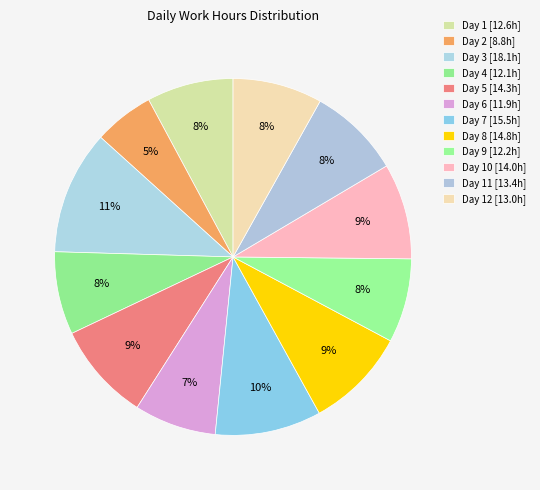

How many segments does this pie chart have?

12